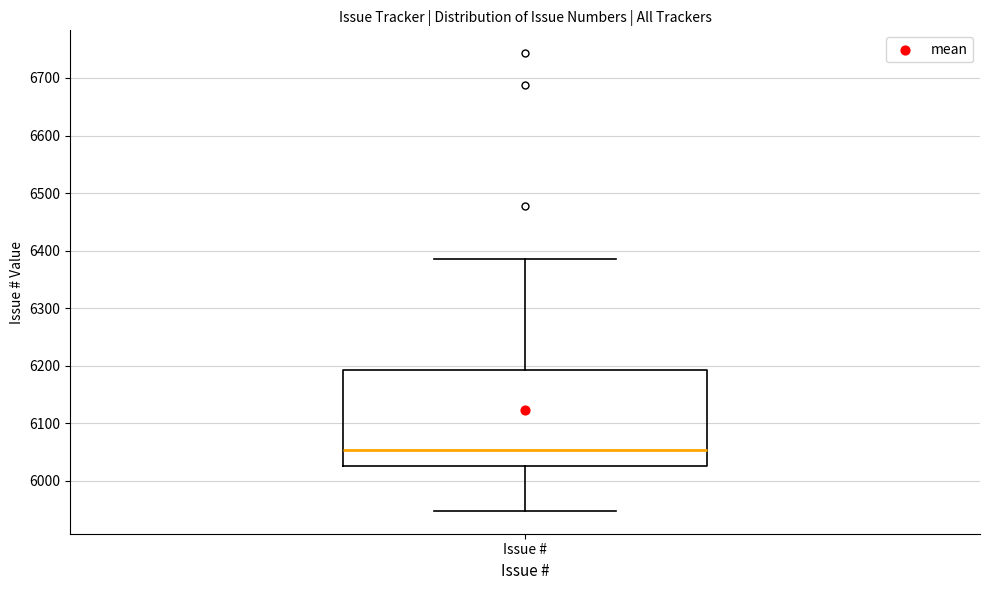

Read this box plot against the y-axis: the position of the median line, the range covered by the box, and the ends of both whiskers. The values are not printed on the chart, so give them approximately, as read against the axis.

median 6050, box 6030 to 6190, whiskers 5950 to 6390